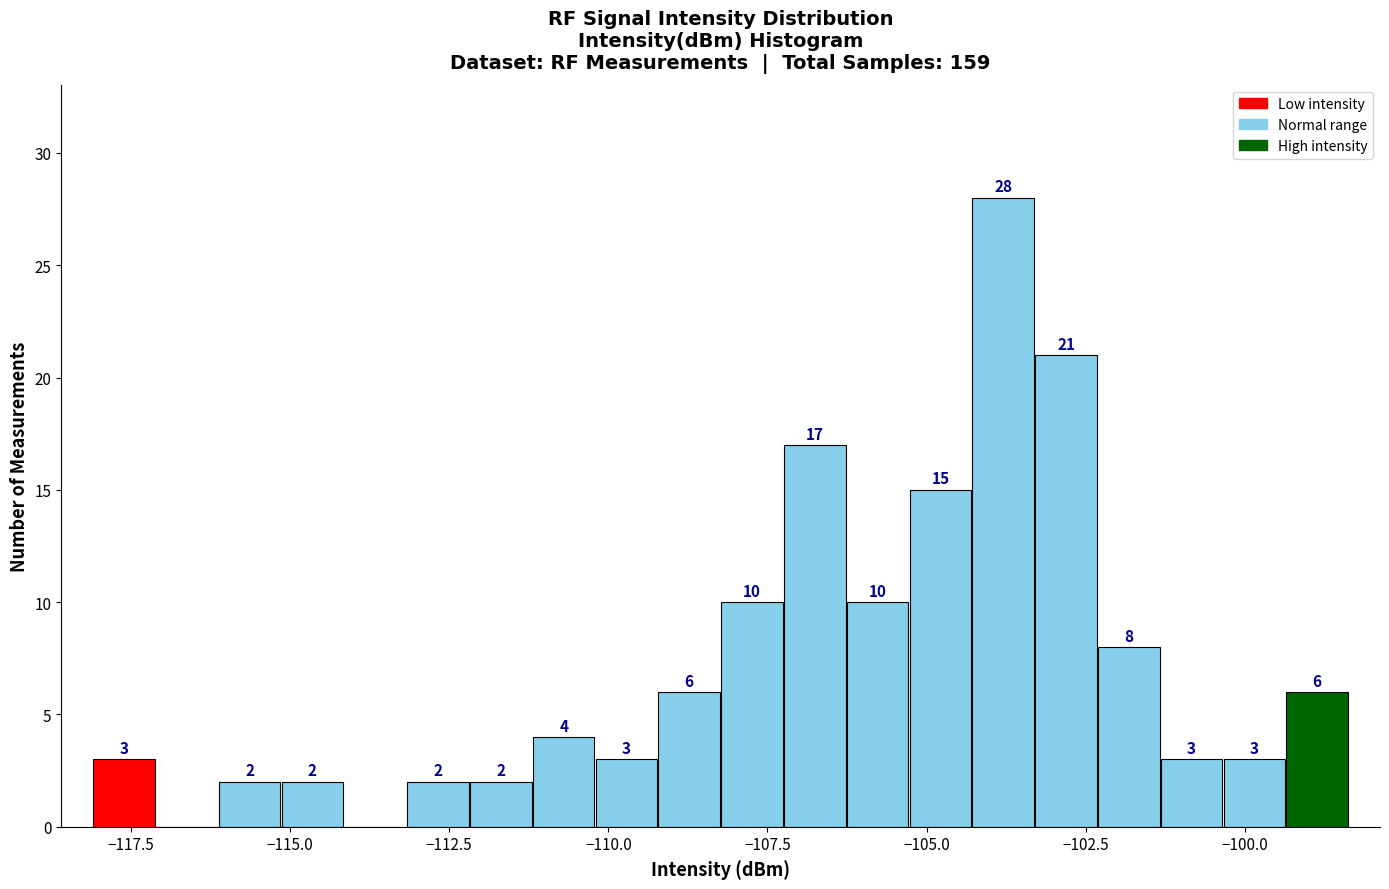

Around what value on the x-axis is the tallest bar? Give the approximate position of its centre, as read against the axis.

-104.0